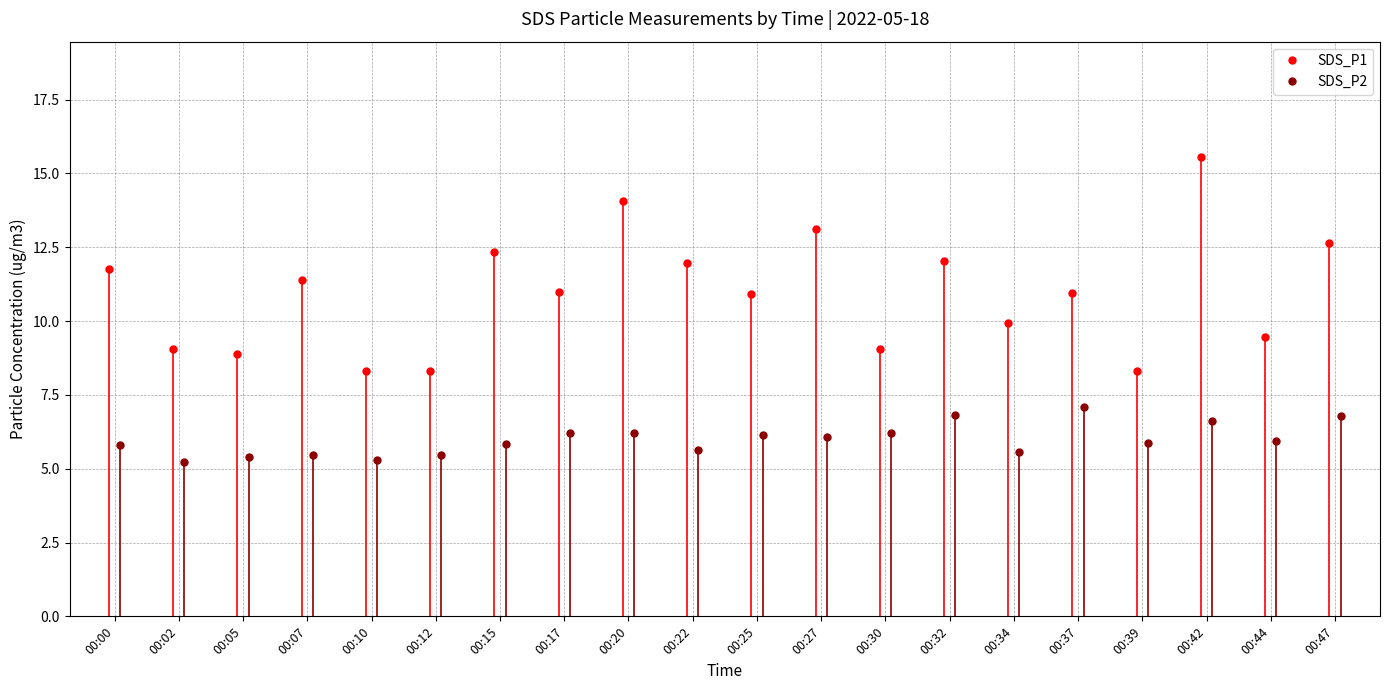

What is the minimum value for SDS_P1?

8.3